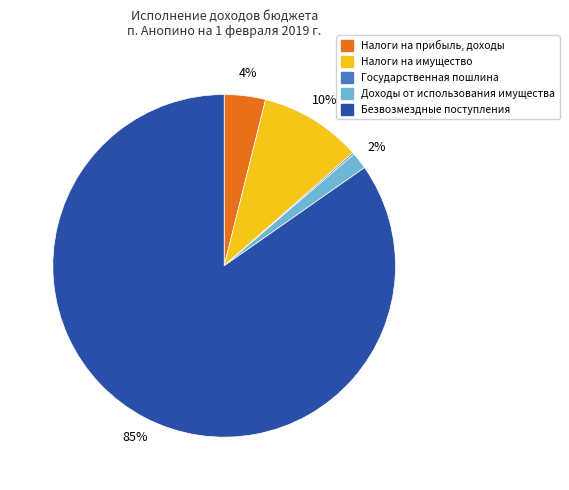

To the nearest percent, what is the average slice percentage?

20%